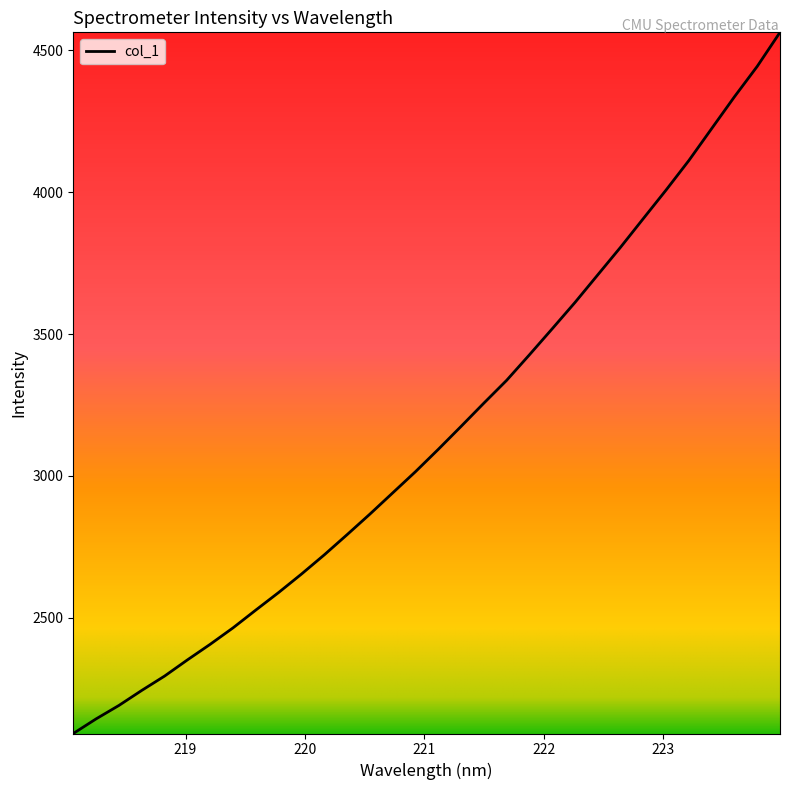

What is the difference between the maximum and minimum values?

2471.6